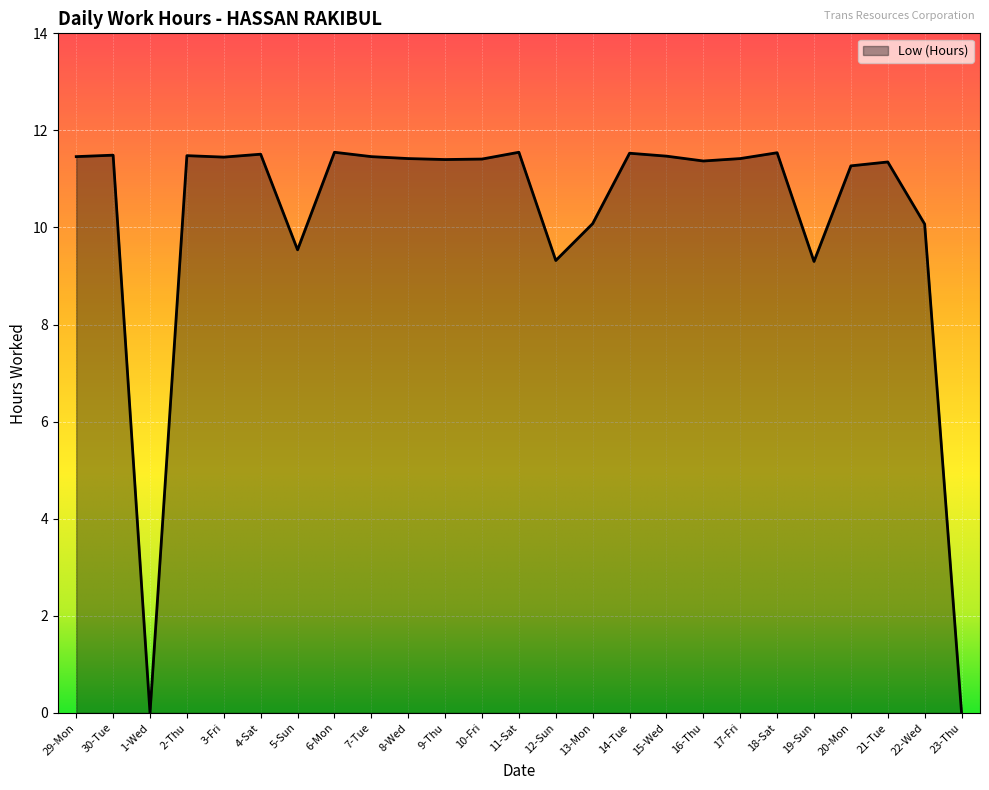

What is the maximum value shown in the chart?

11.6